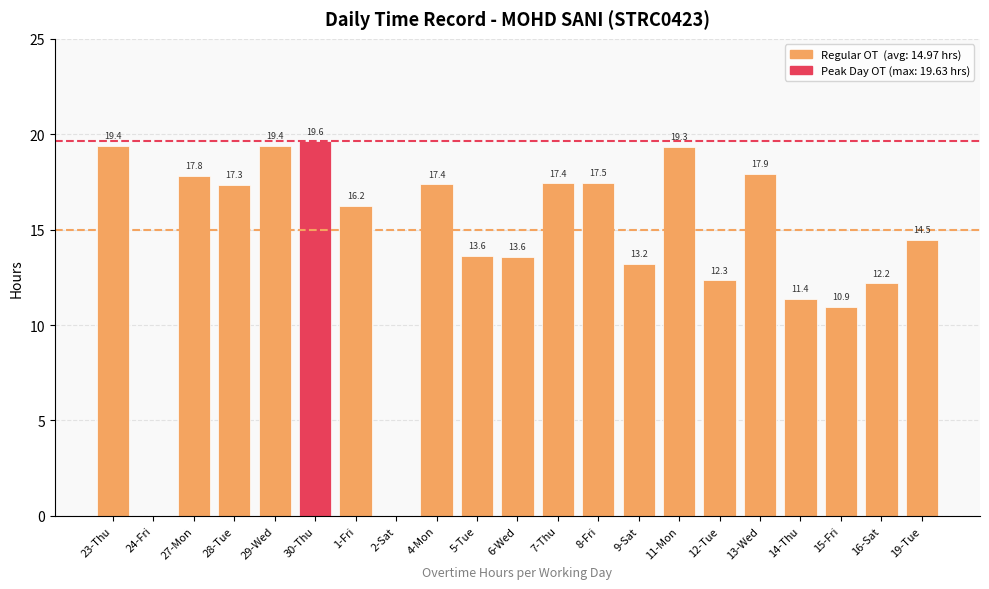

How many values are above zero?

19